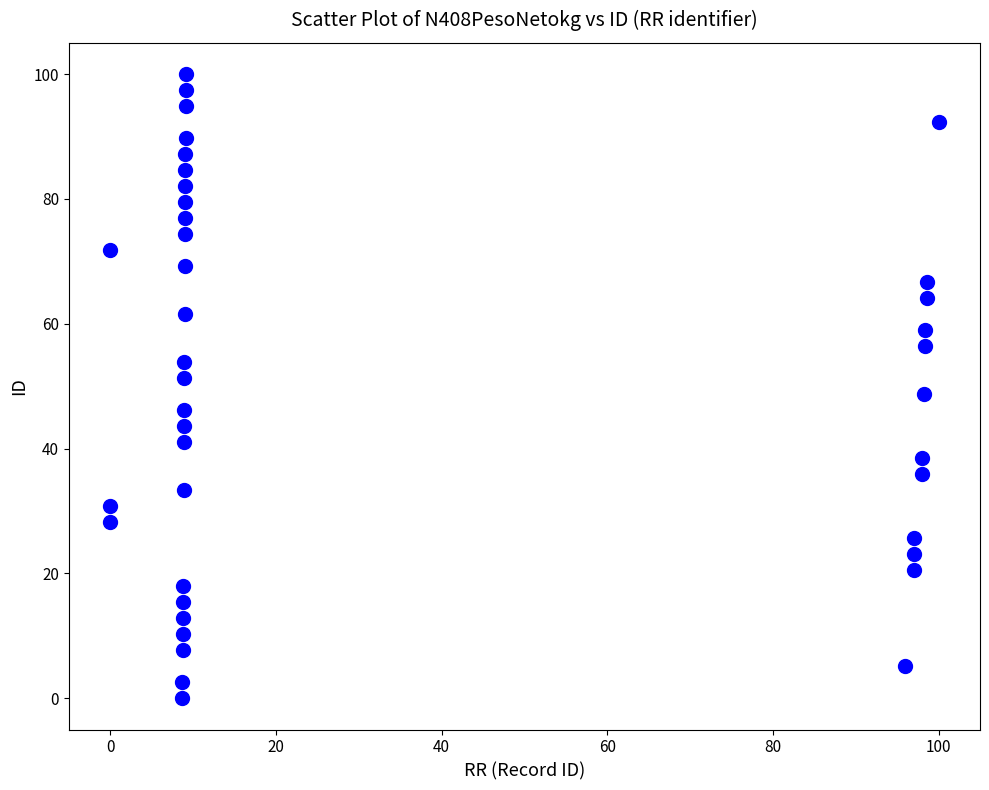

What is the range of X values (max minus min)?

100.0